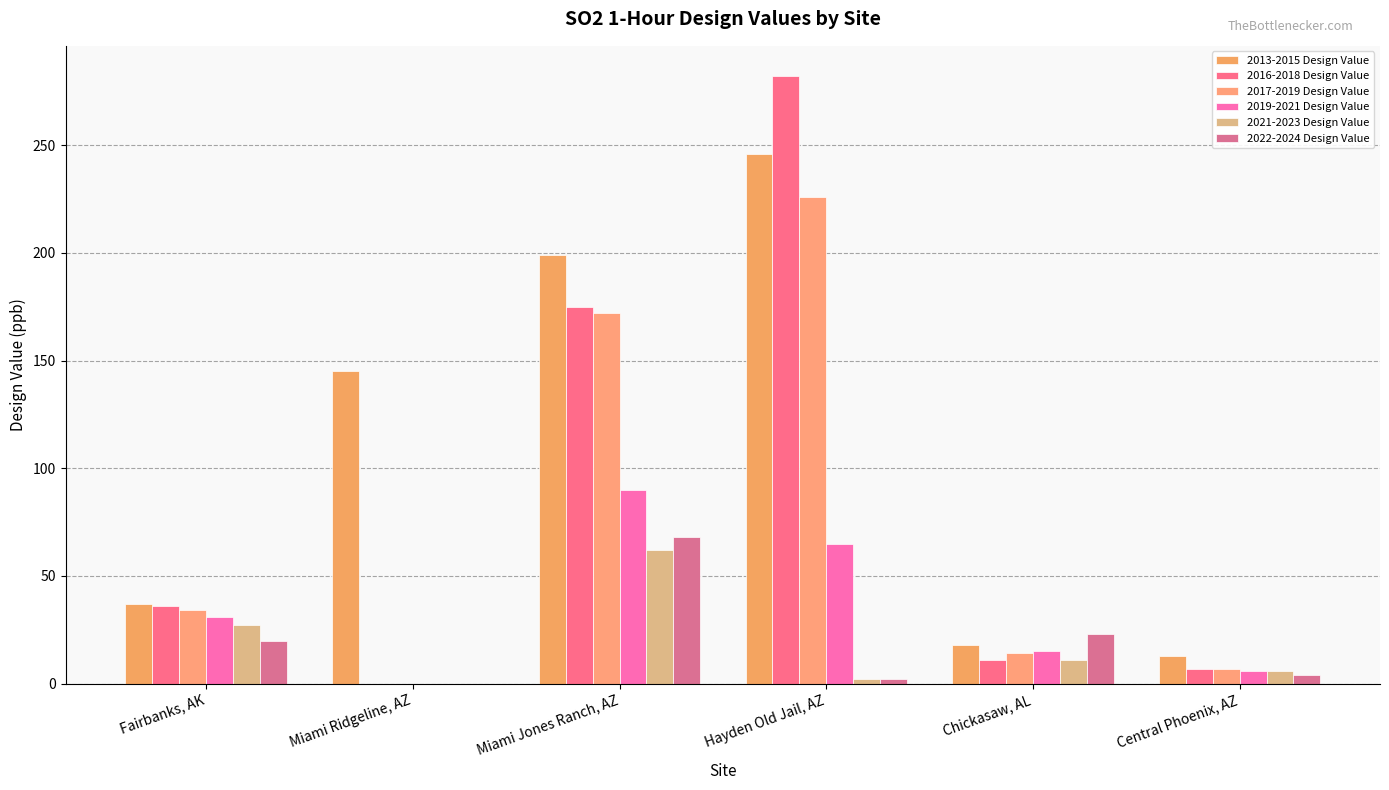

Count the number of categories in the chart.

6